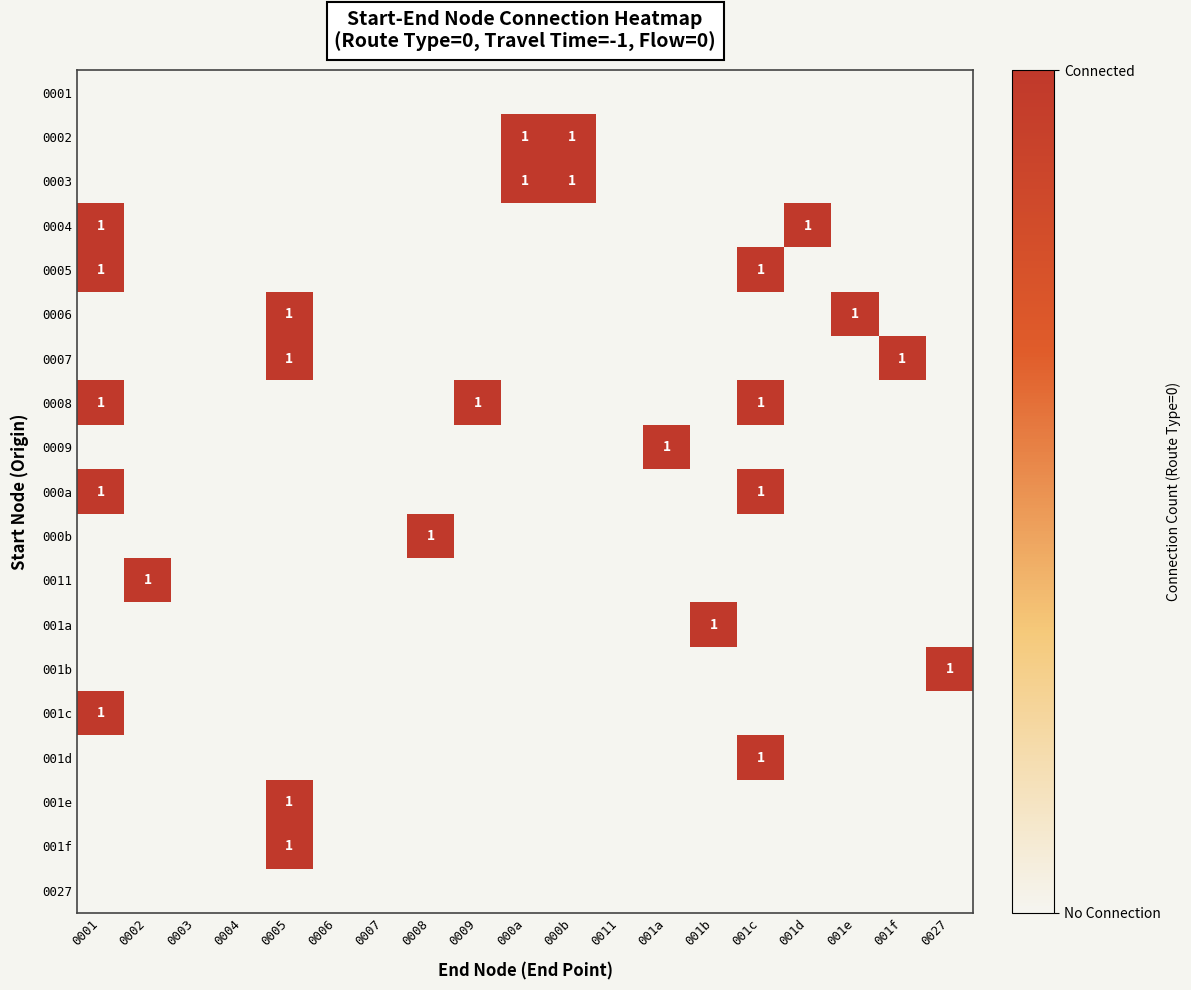

The 0007 series shows 2 at 0005. True or false?

False